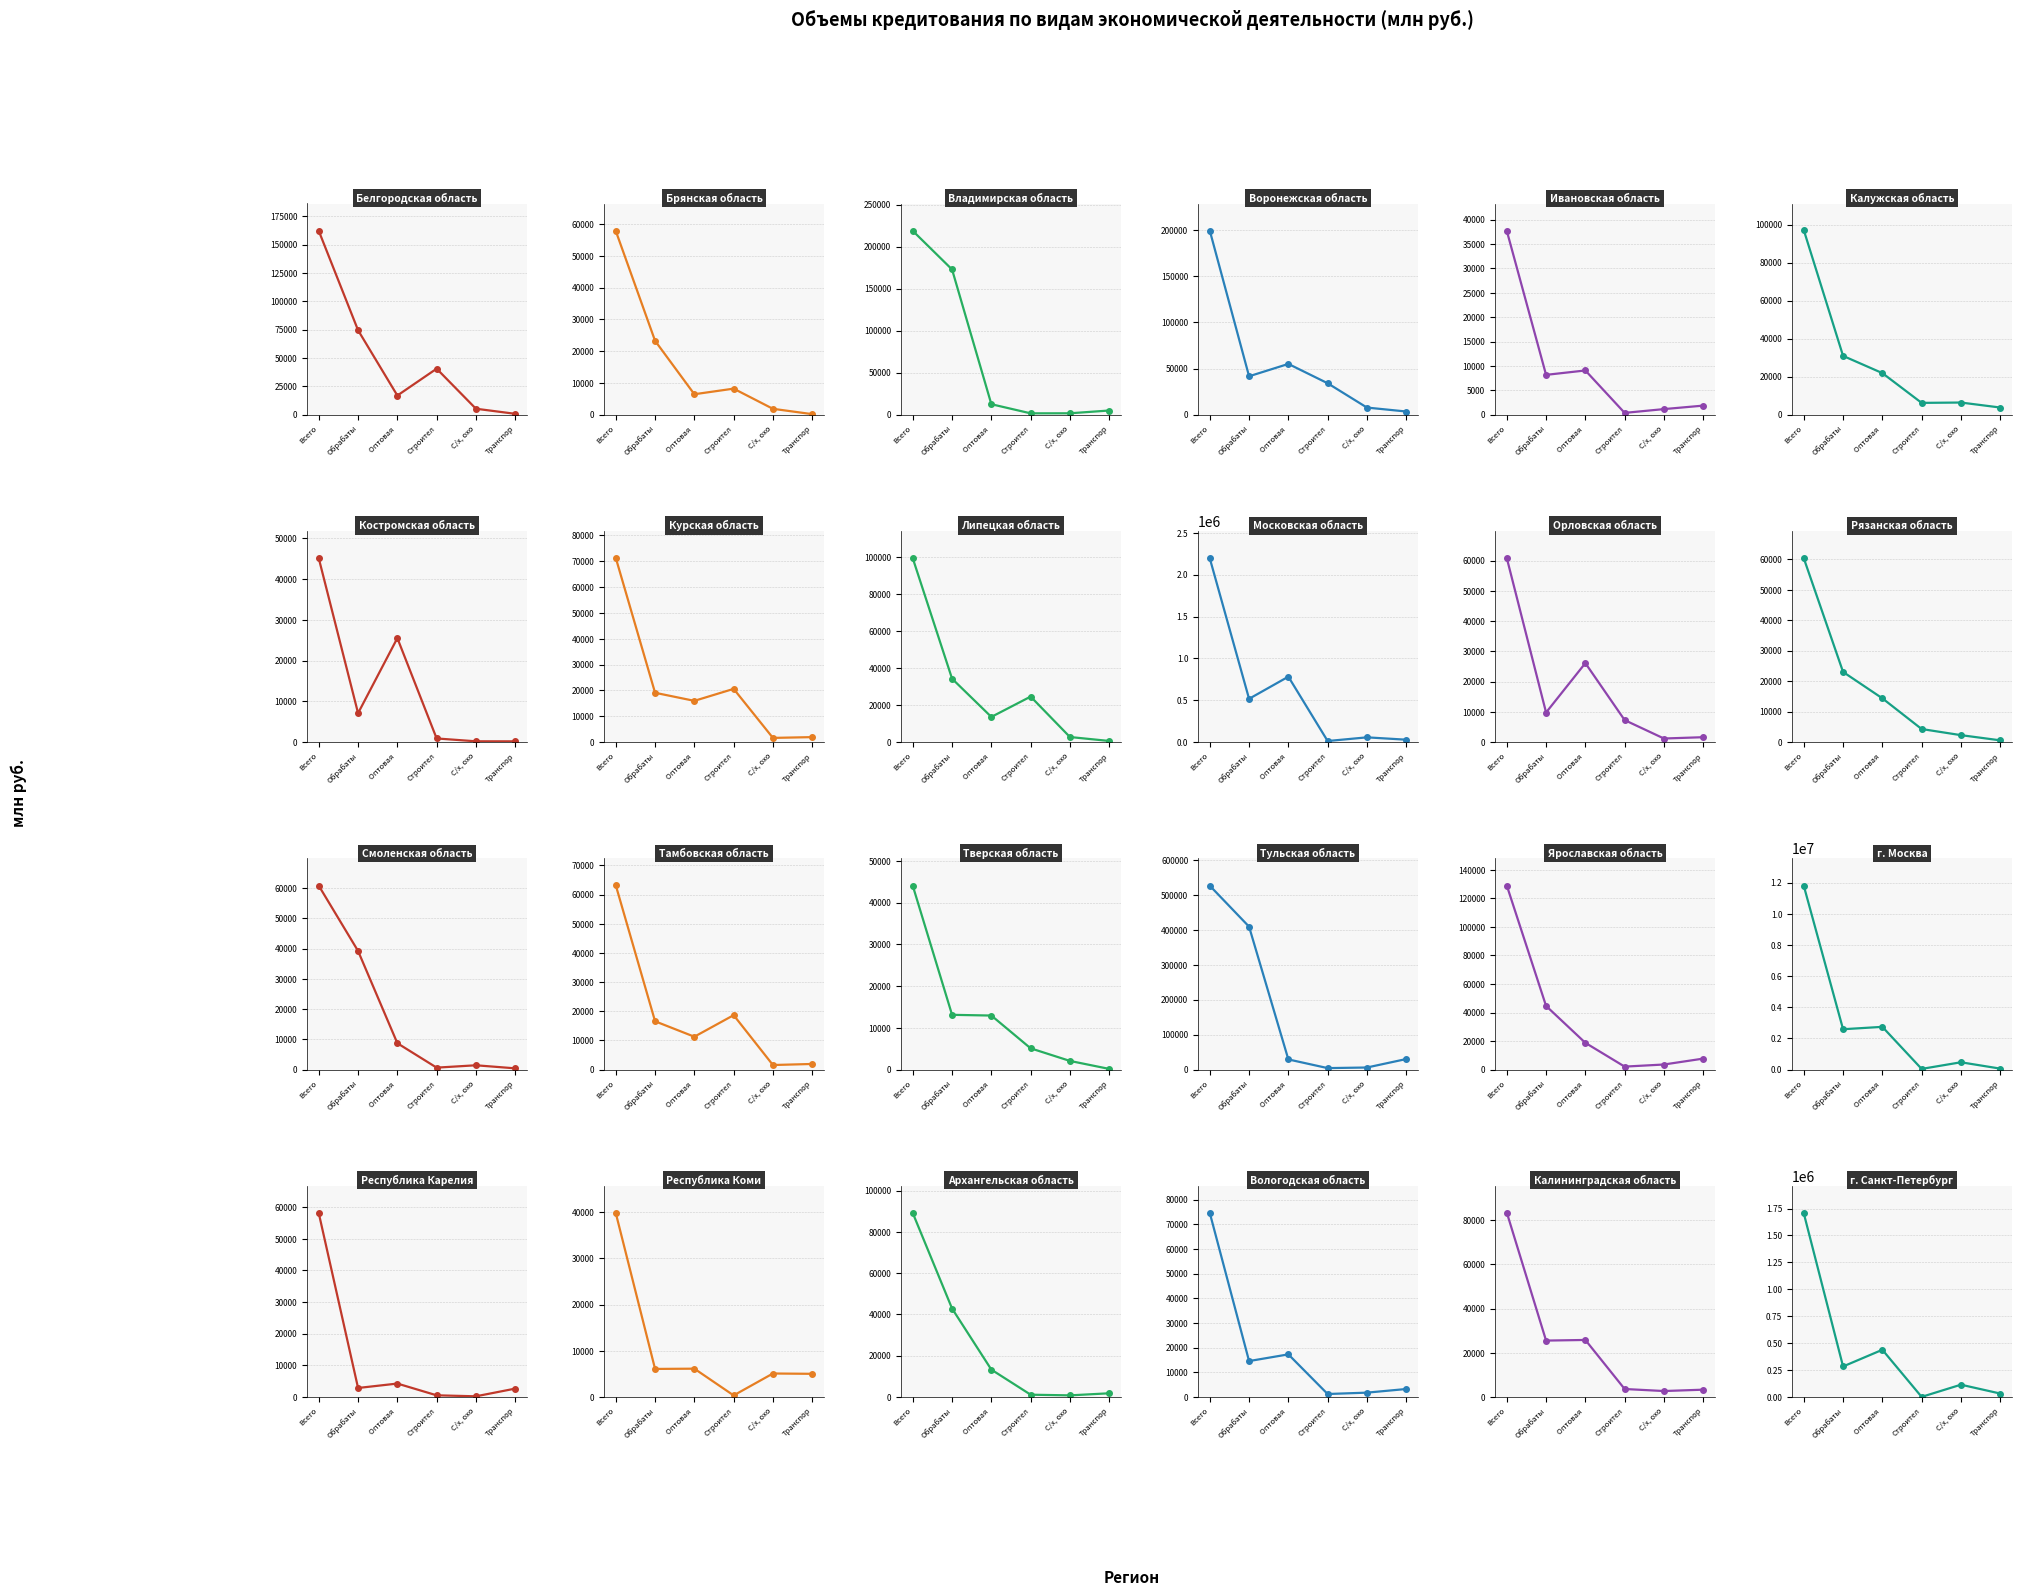

What is the smallest value displayed?

161